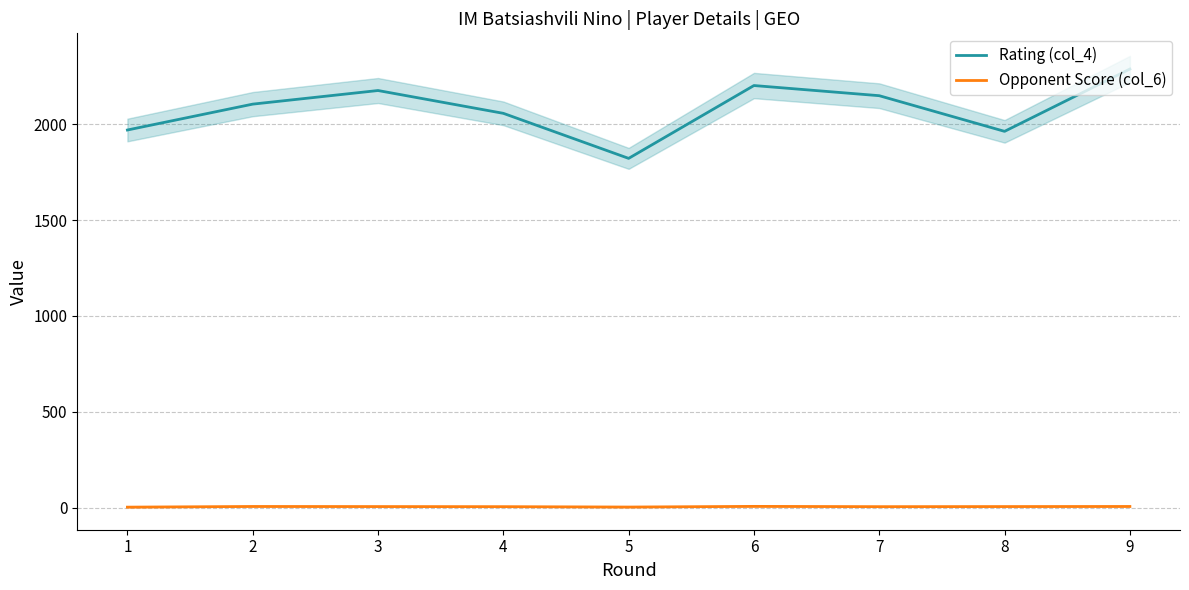

Reading left to right, extract all data points from this chart.

Rating (col_4): 1970.0	2105.0	2176.0	2057.0	1822.0	2202.0	2149.0	1963.0	2288.0
Opponent Score (col_6): 2.5	6.0	5.5	5.0	3.0	6.5	5.0	5.5	6.0